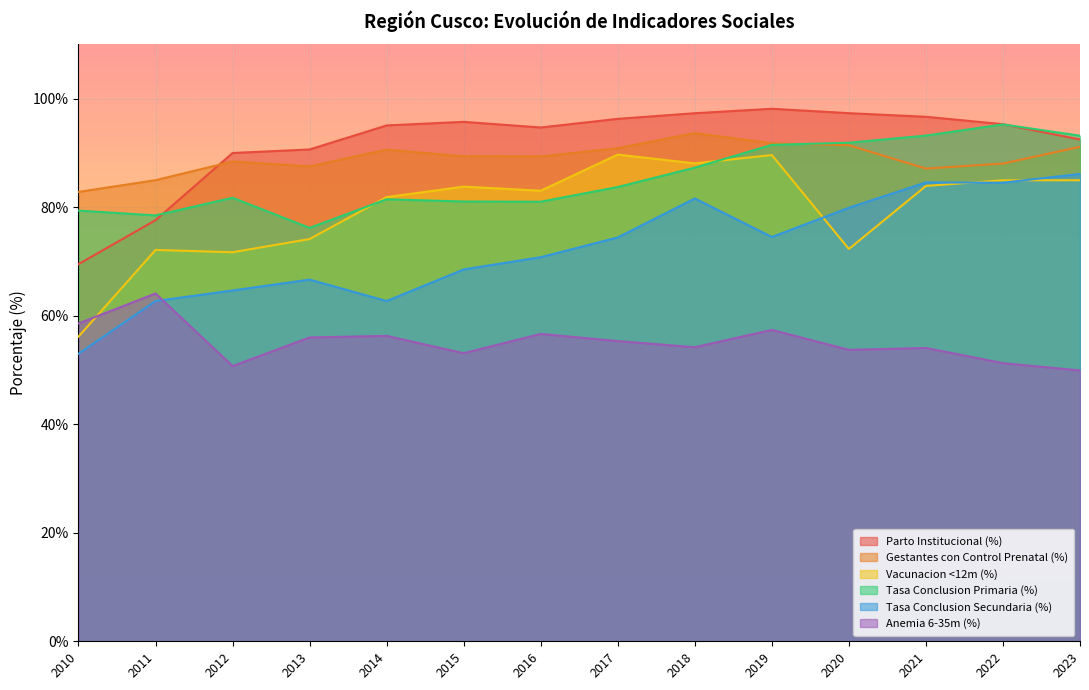

How many data points in Anemia 6-35m (%) are less than 55?

7